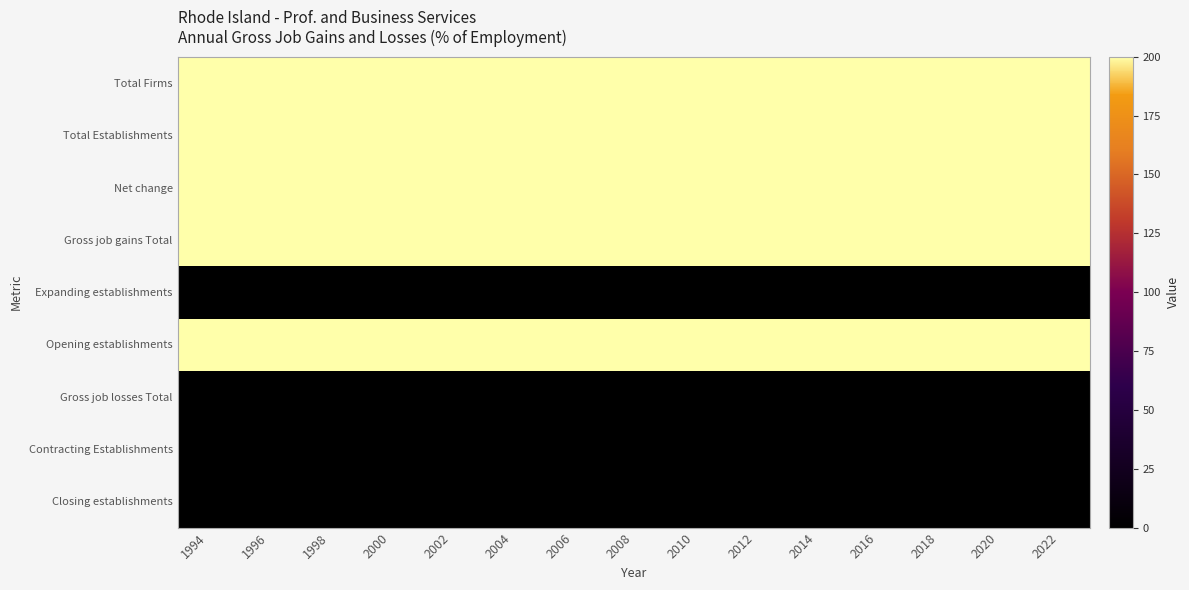

Count the number of data series in this chart.

9